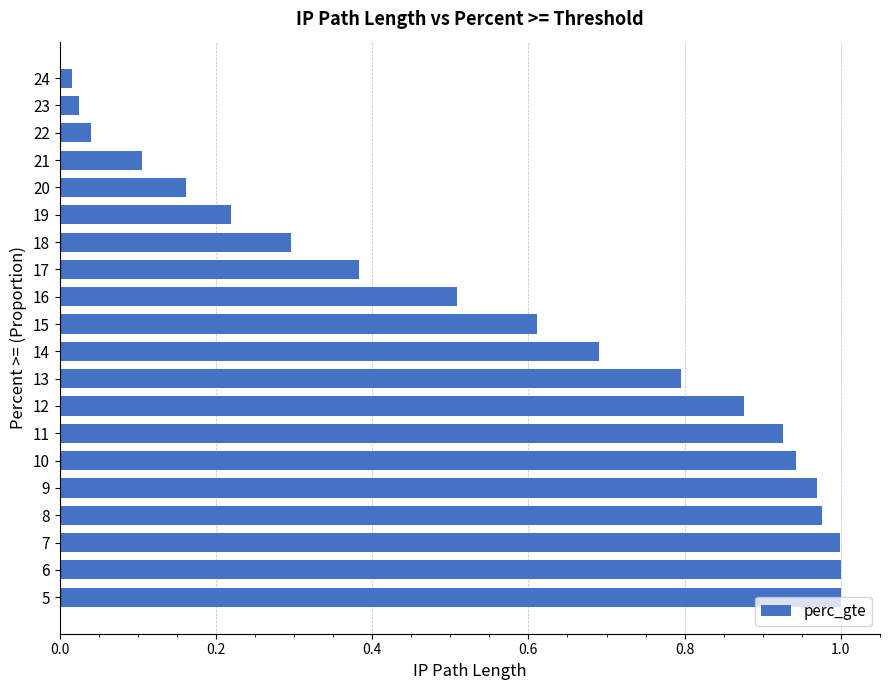

What is the sum of all values?

11.5